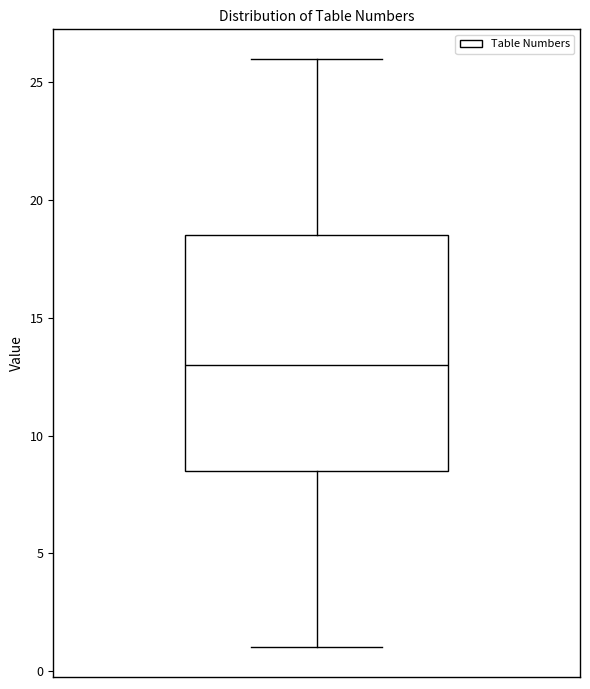

Where does the upper whisker of the box end on the y-axis? The values are not printed on the chart, so give them approximately, as read against the axis.

26.0